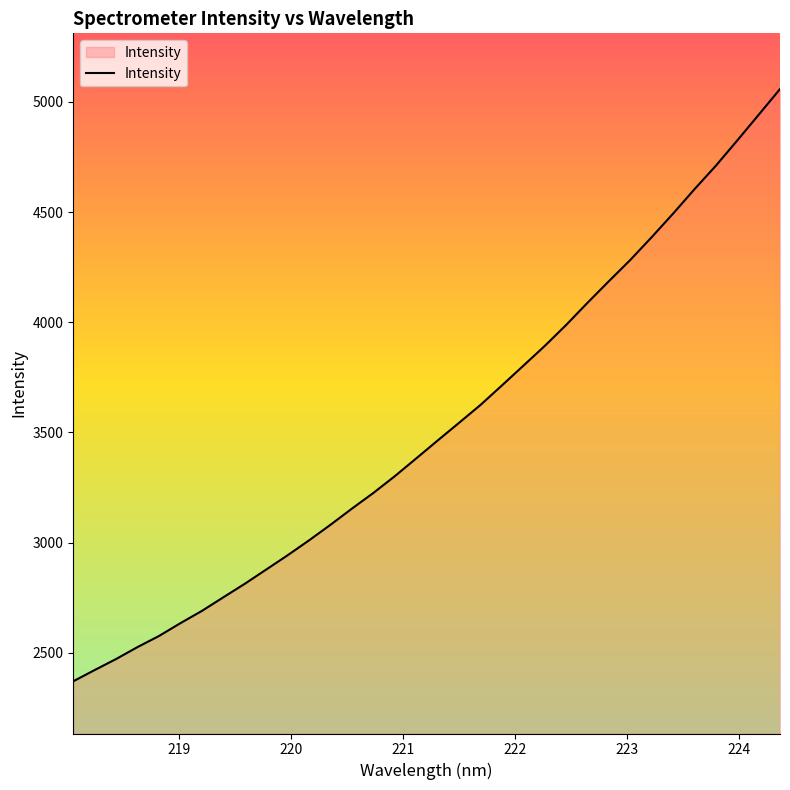

True or false: the data has more than 0 interior local peaks.

False